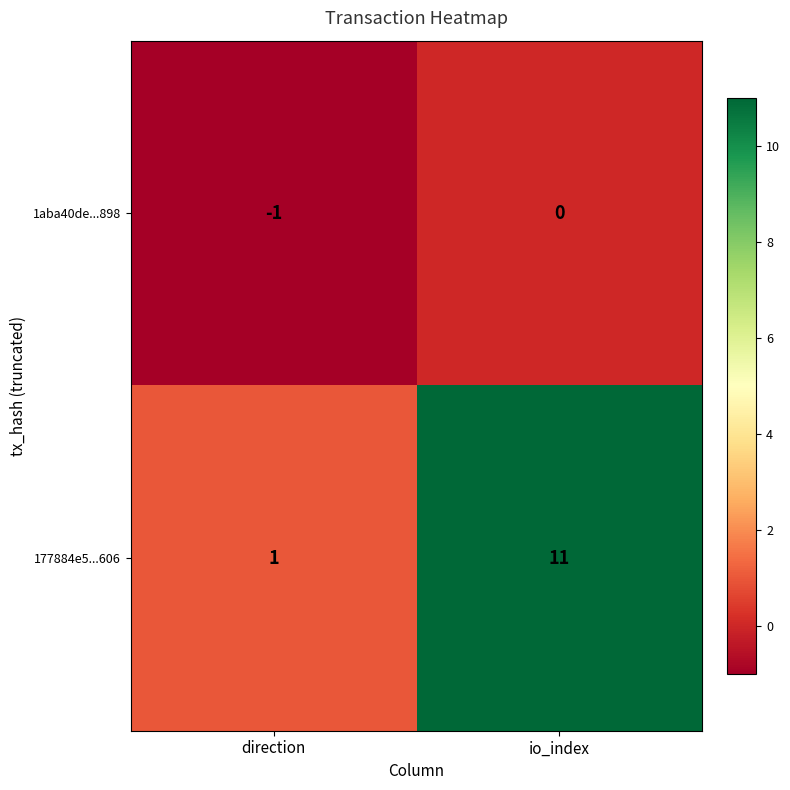

What is the smallest value displayed?

-1